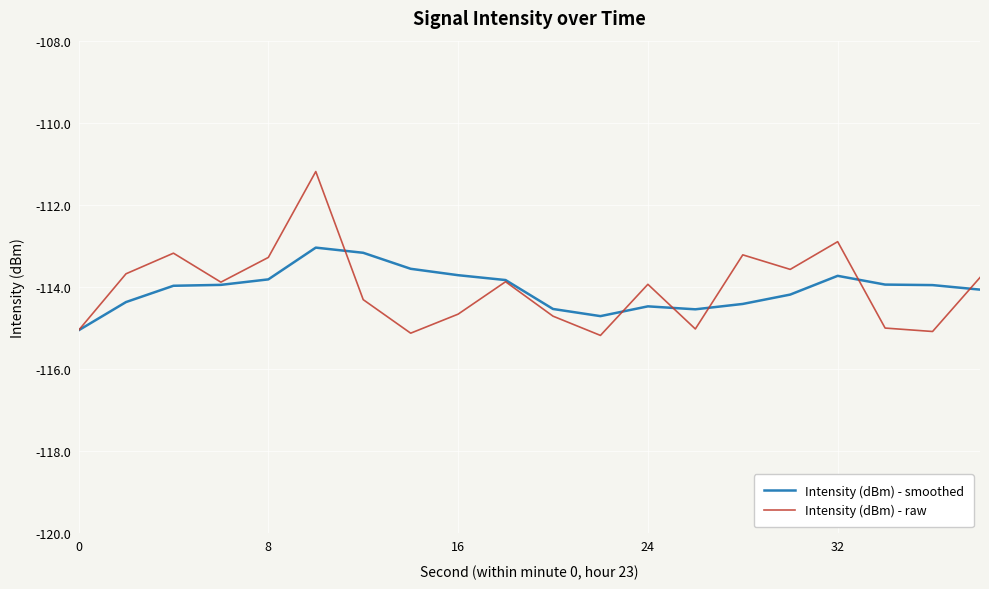

What is the smallest value displayed?

-115.2